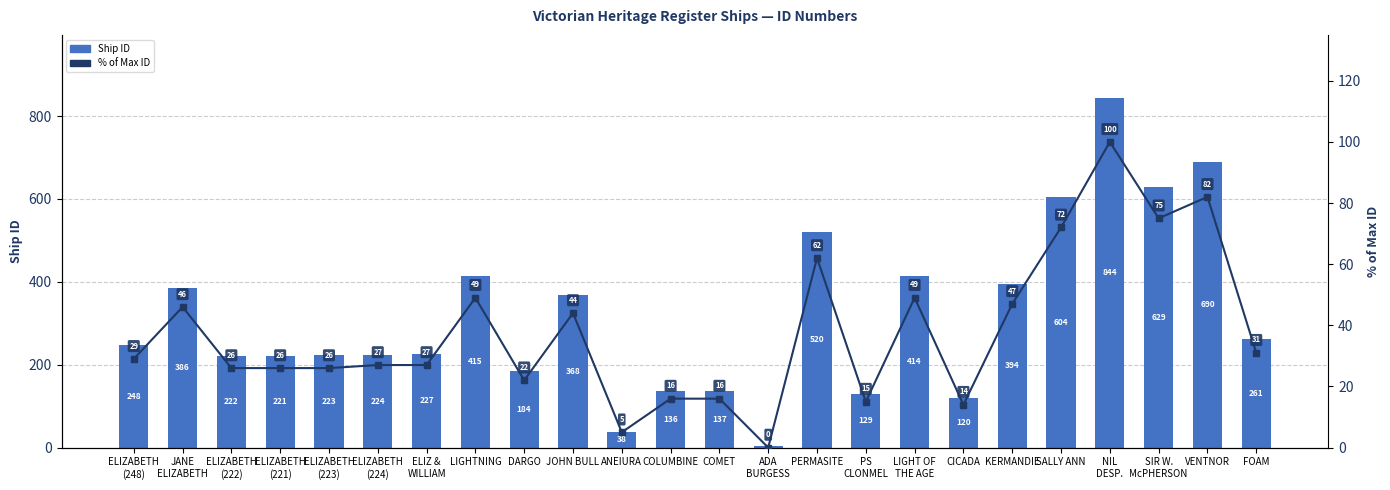

How many groups of bars are there?

24